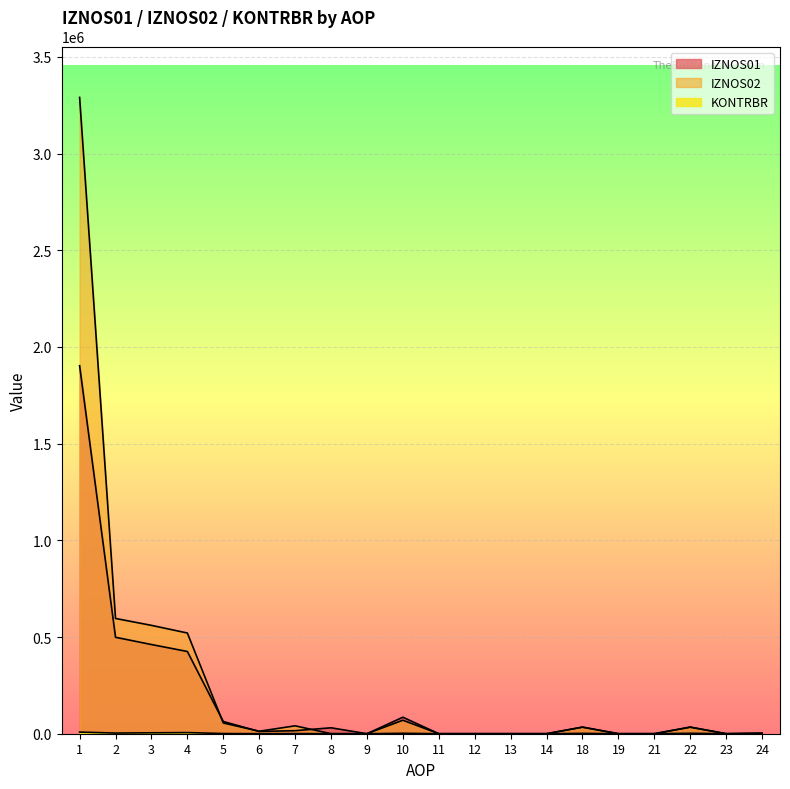

At 19, list the series in order from smallest to largest.

IZNOS01, IZNOS02, KONTRBR